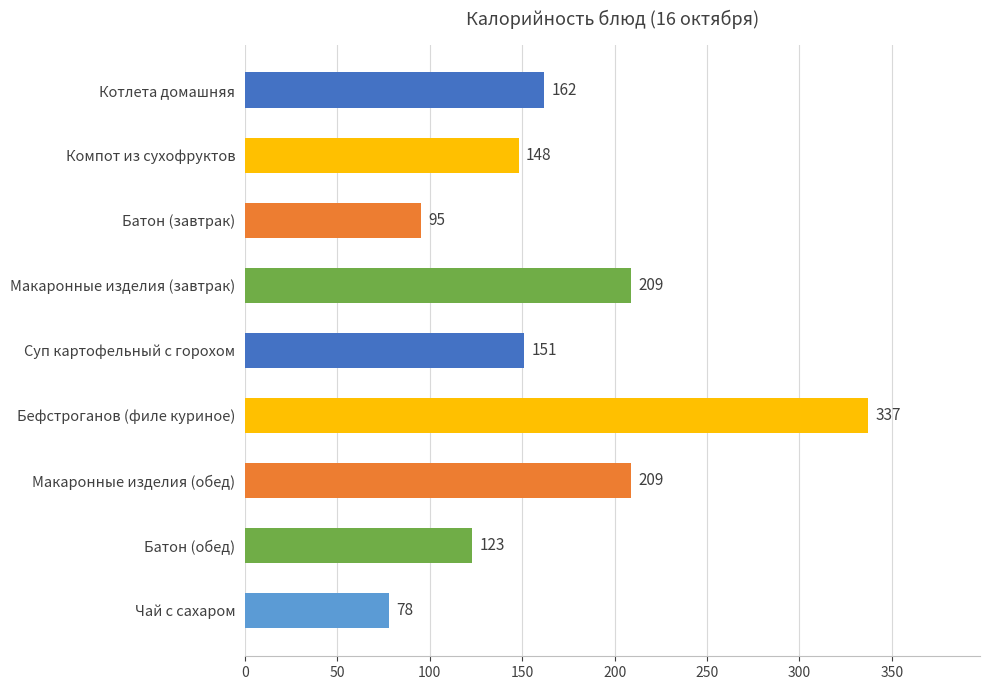

At which category does the chart reach its peak across all series?

Бефстроганов (филе куриное)